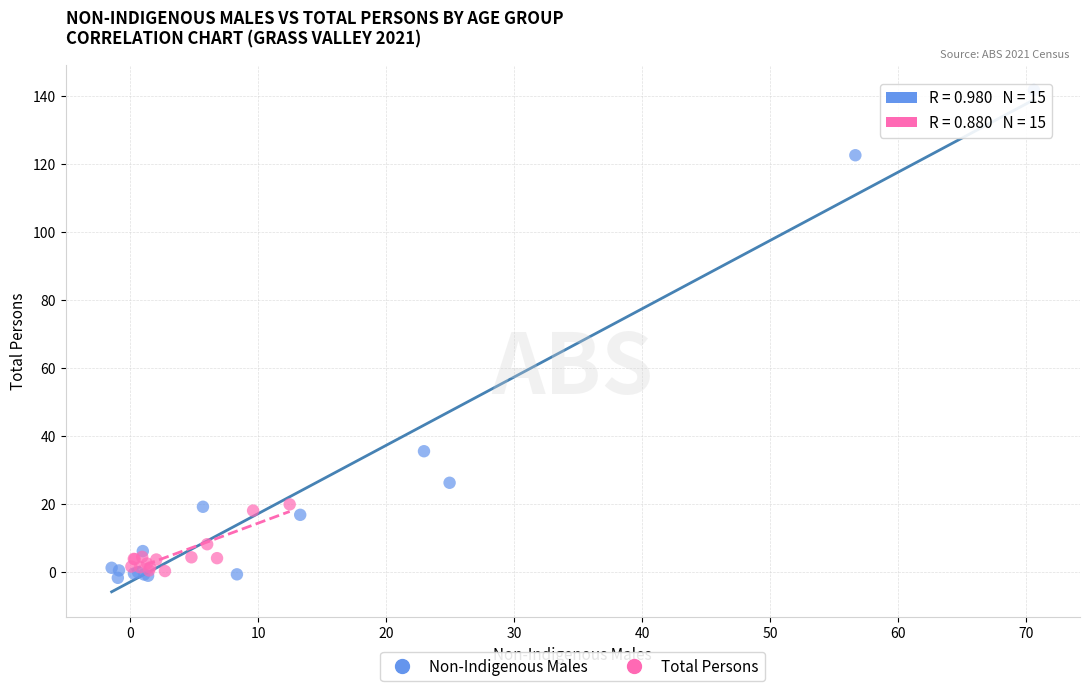

What are all the series names shown in the legend?

Non-Indigenous Males, Total Persons